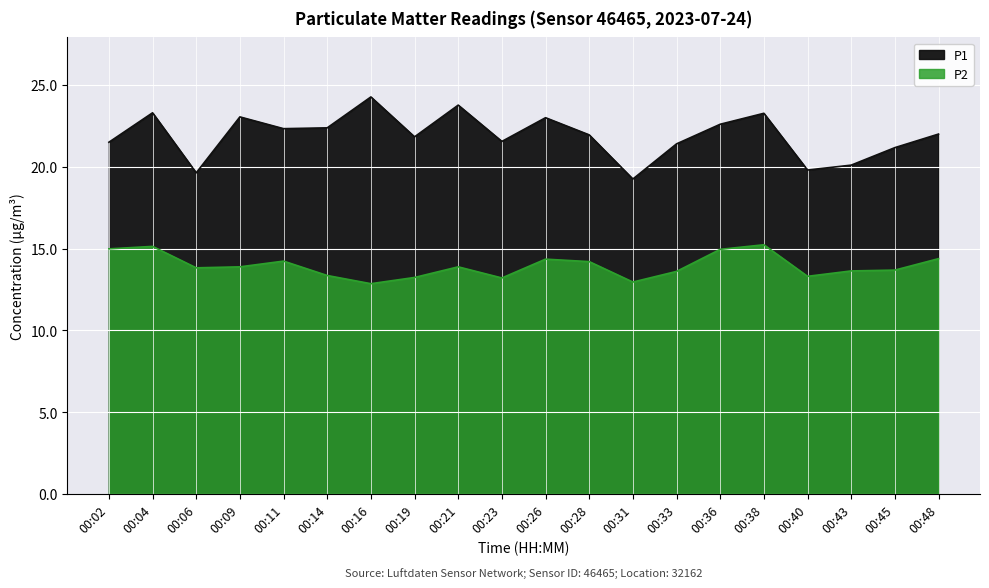

Where does the P1 series first go above 22?

00:04